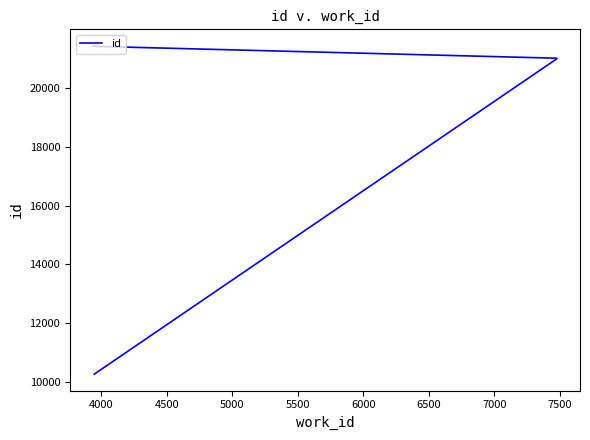

True or false: the data shows 32149 at 4000.

False